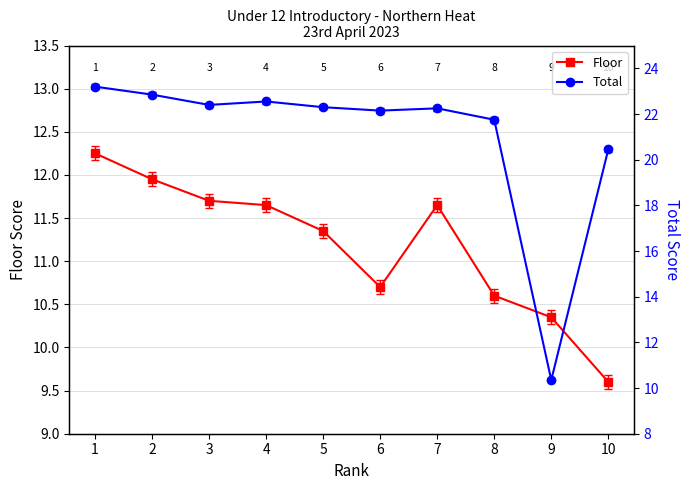

At which label is Floor closest to 10?

9